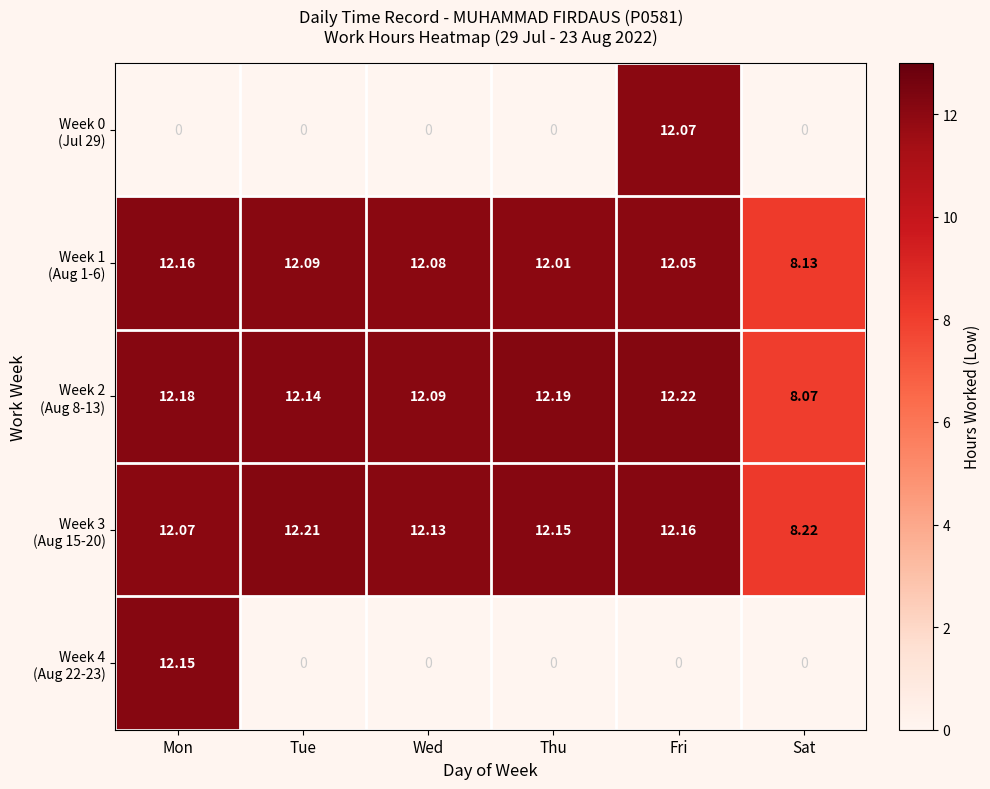

How many distinct data groups are displayed?

5